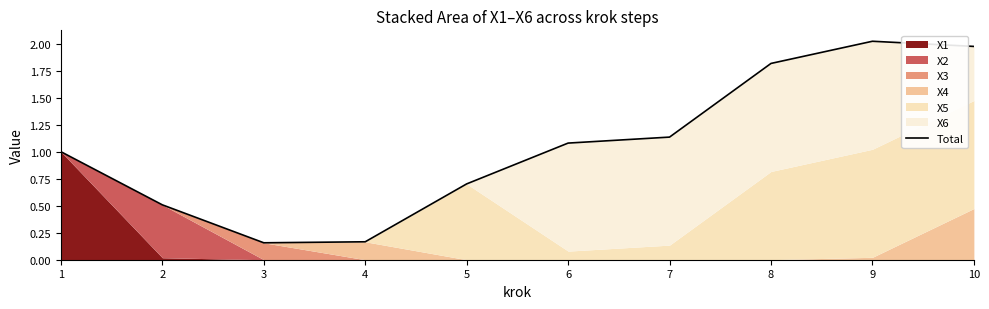

What is the difference between the values at 2 and 3?

0.4